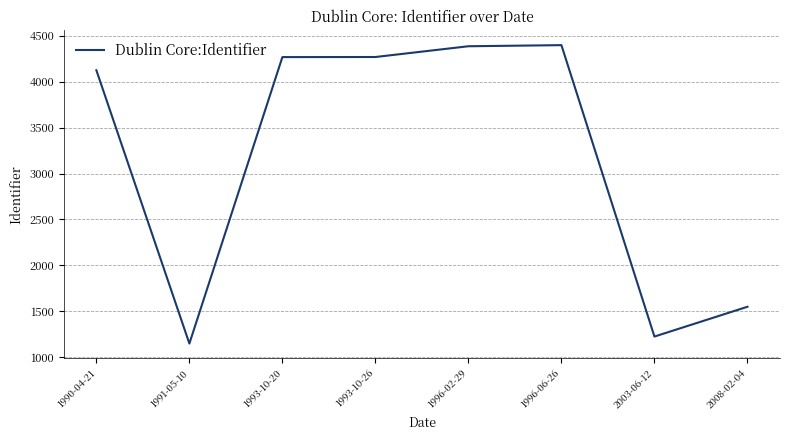

Between 2008-02-04 and 1991-05-10, which is larger?

2008-02-04